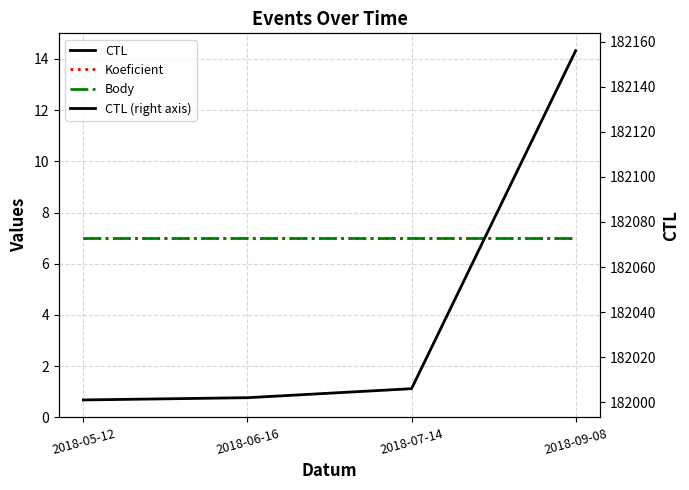

How many lines are shown in the chart?

4